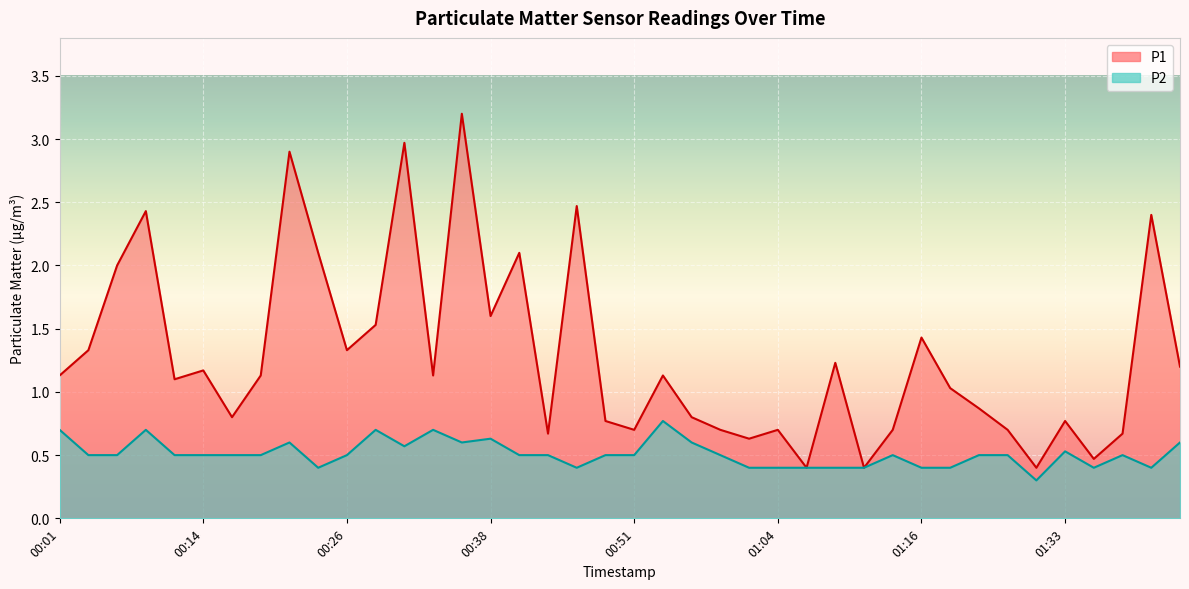

List the series in order of their peak value, lowest first.

P2, P1